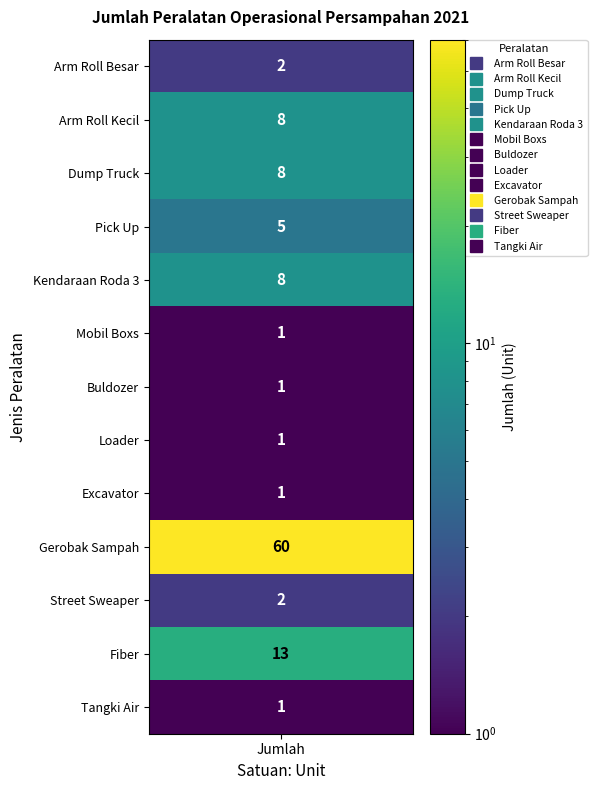

The value at values is 1. True or false?

False